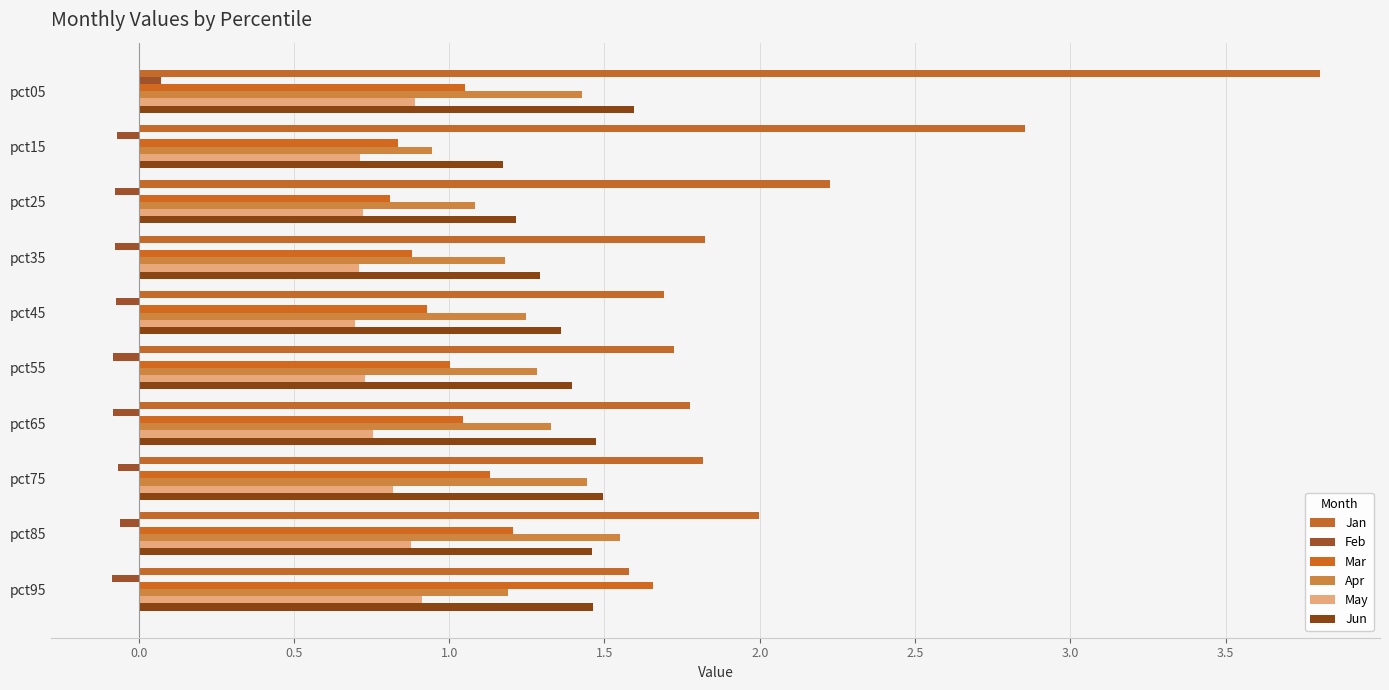

Reading right to left, transcribe all the data shown in this chart.

Jan: 1.6	2.0	1.8	1.8	1.7	1.7	1.8	2.2	2.9	3.8
Feb: -0.1	-0.1	-0.1	-0.1	-0.1	-0.1	-0.1	-0.1	-0.1	0.1
Mar: 1.7	1.2	1.1	1.0	1.0	0.9	0.9	0.8	0.8	1.1
Apr: 1.2	1.5	1.4	1.3	1.3	1.2	1.2	1.1	0.9	1.4
May: 0.9	0.9	0.8	0.8	0.7	0.7	0.7	0.7	0.7	0.9
Jun: 1.5	1.5	1.5	1.5	1.4	1.4	1.3	1.2	1.2	1.6